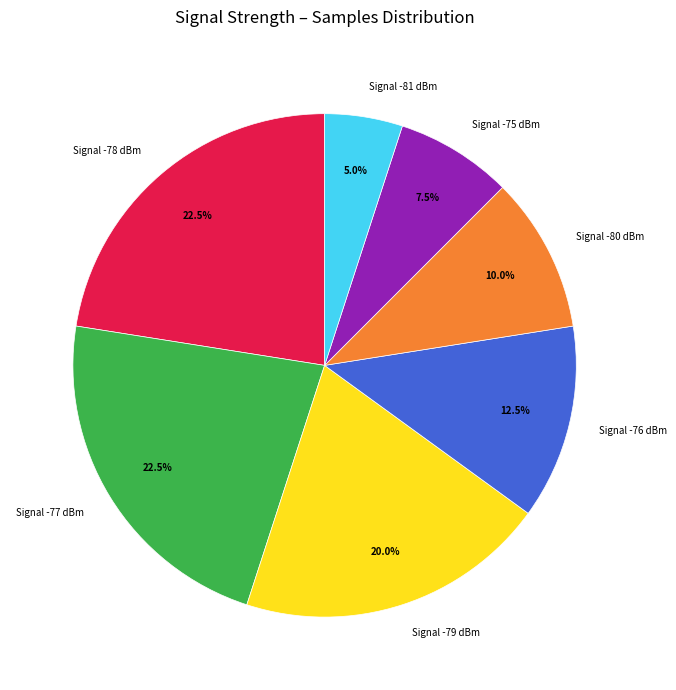

Do Signal -77 dBm and Signal -80 dBm together represent more than half of the pie?

No